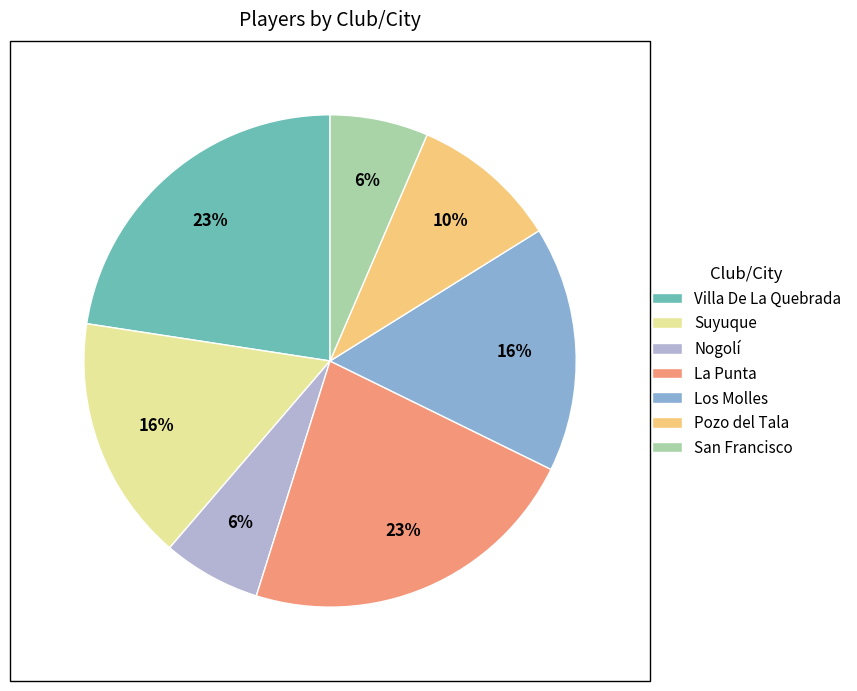

Is Villa De La Quebrada the majority of the pie?

No